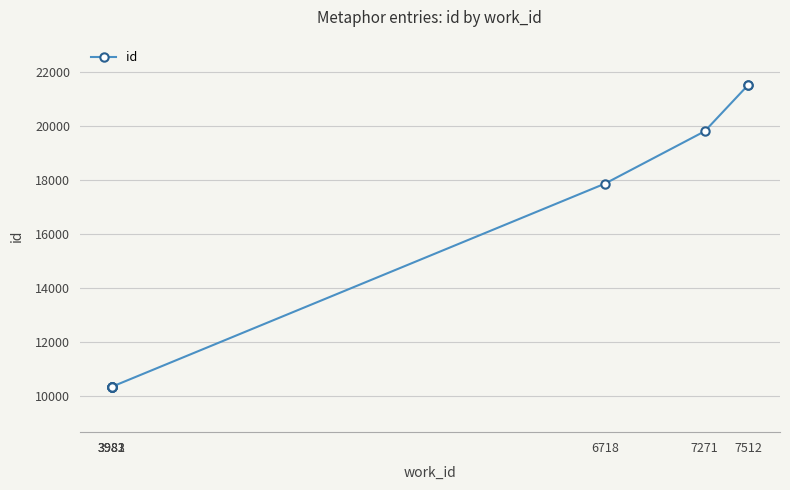

True or false: the data has more than 2 interior local peaks.

False